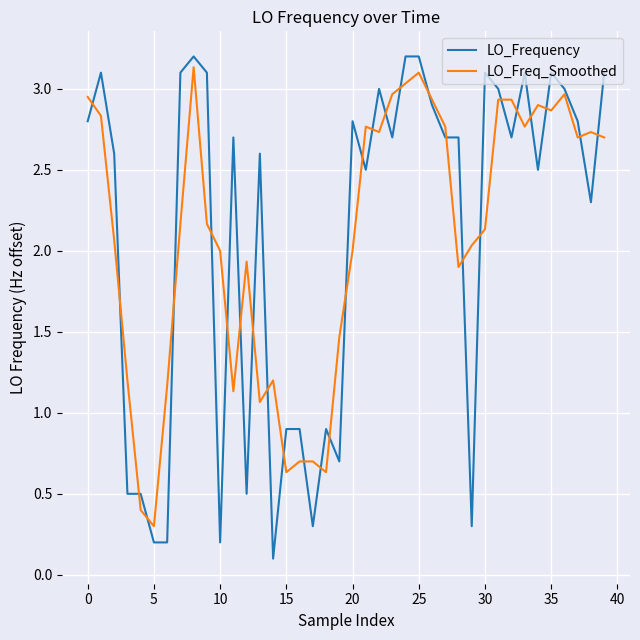

What is the average value of the LO_Freq_Smoothed series?

2.1